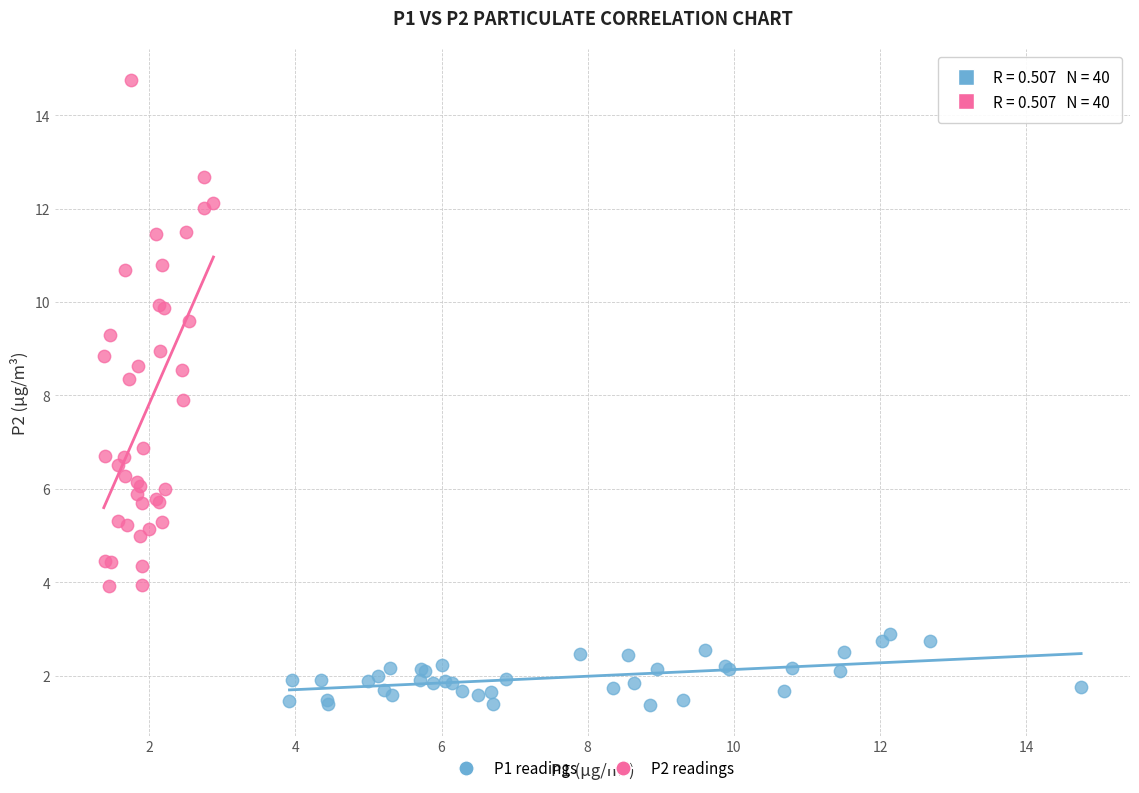

Which series reaches the minimum Y coordinate?

P1 readings